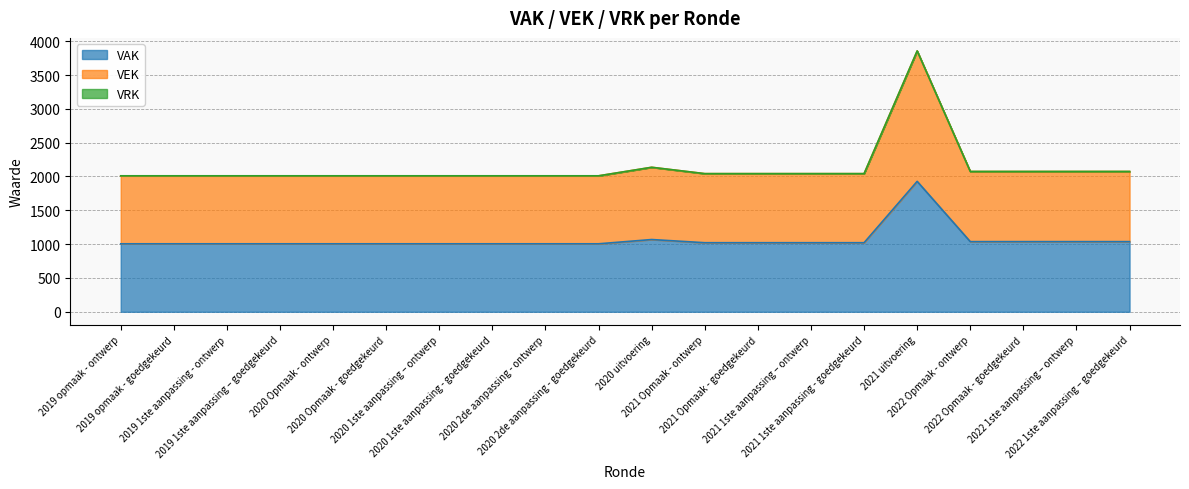

Is it true that VEK equals 1308 at 2020 Opmaak - goedgekeurd?

False